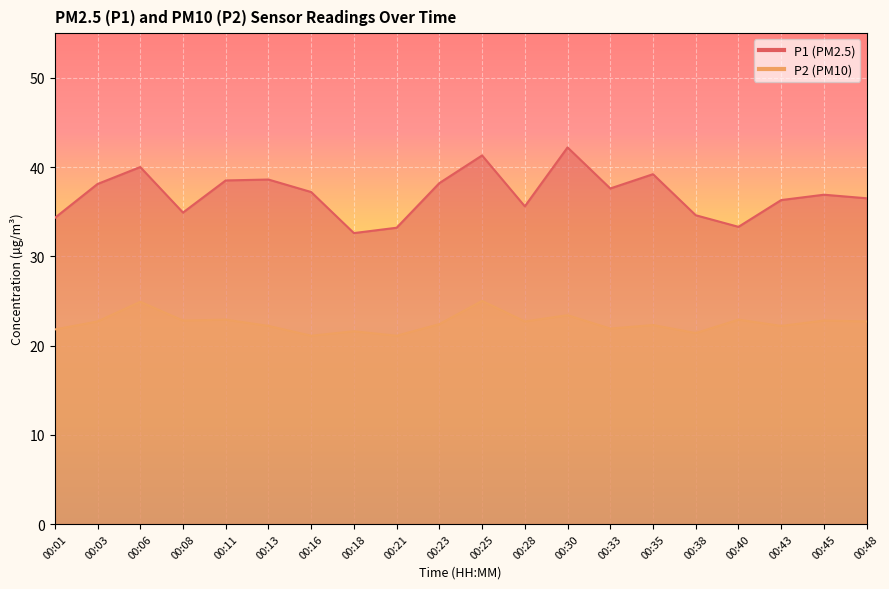

Which label corresponds to the largest value in the chart?

00:30